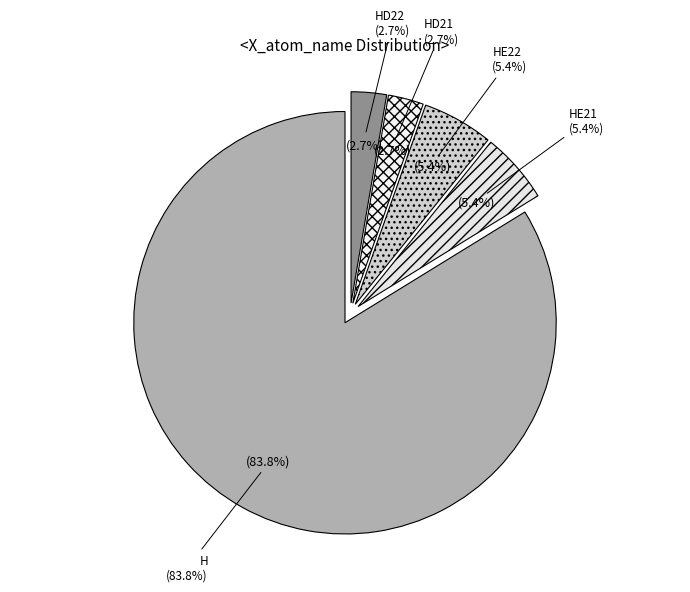

What is the ratio of the value at HD22 to the value at HE22?

0.5